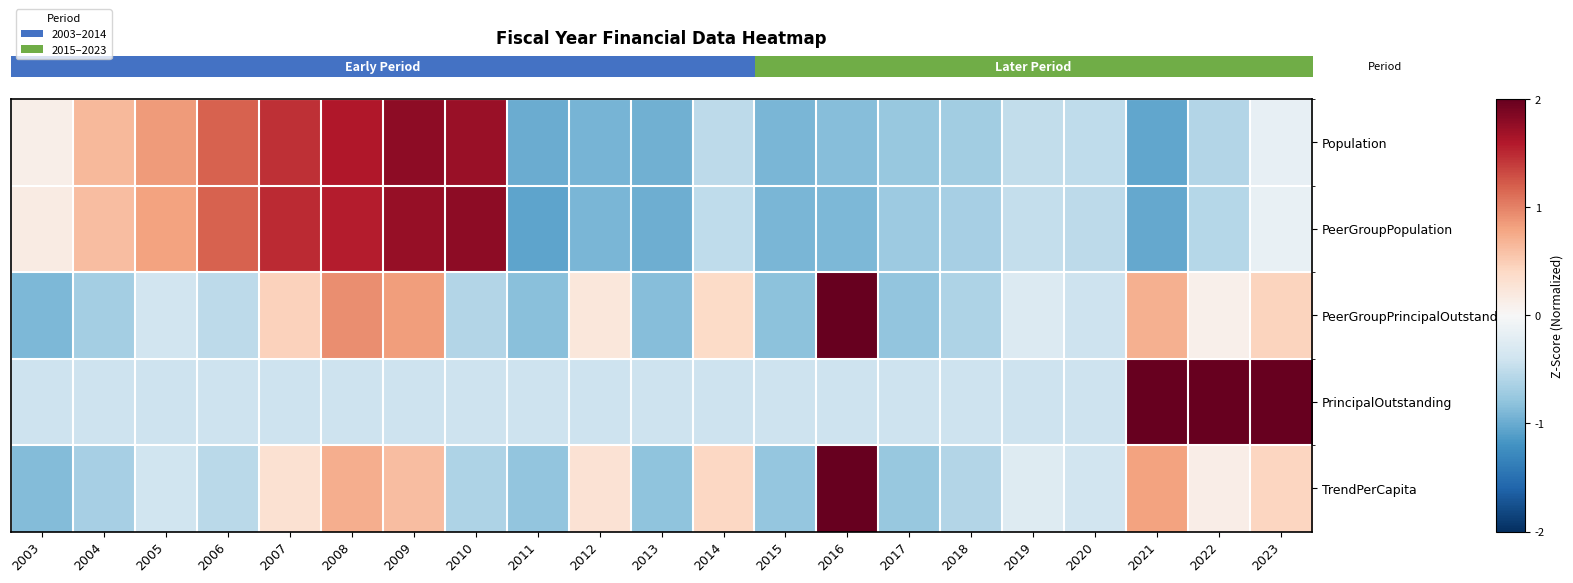

At which category is the sum across all series the highest?

2009